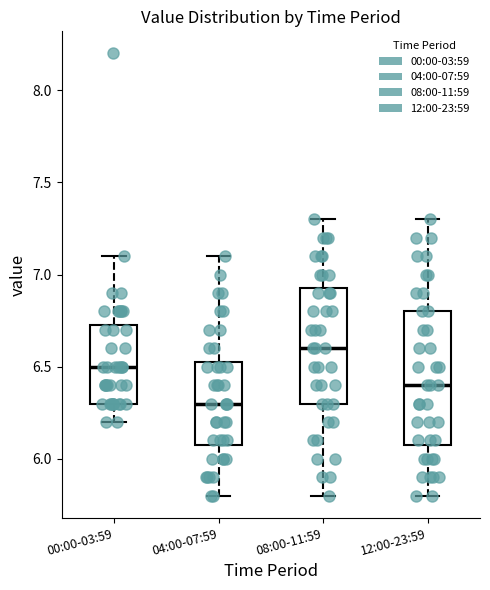

Reading left to right, read every box against the y-axis: the position of its median line, the range the box covers, and the ends of its whiskers. The values are not printed on the chart, so give them approximately, as read against the axis.

00:00-03:59: median 6.50, box 6.30 to 6.75, whiskers 6.20 to 7.10
04:00-07:59: median 6.30, box 6.10 to 6.55, whiskers 5.80 to 7.10
08:00-11:59: median 6.60, box 6.30 to 6.95, whiskers 5.80 to 7.30
12:00-23:59: median 6.40, box 6.10 to 6.80, whiskers 5.80 to 7.30